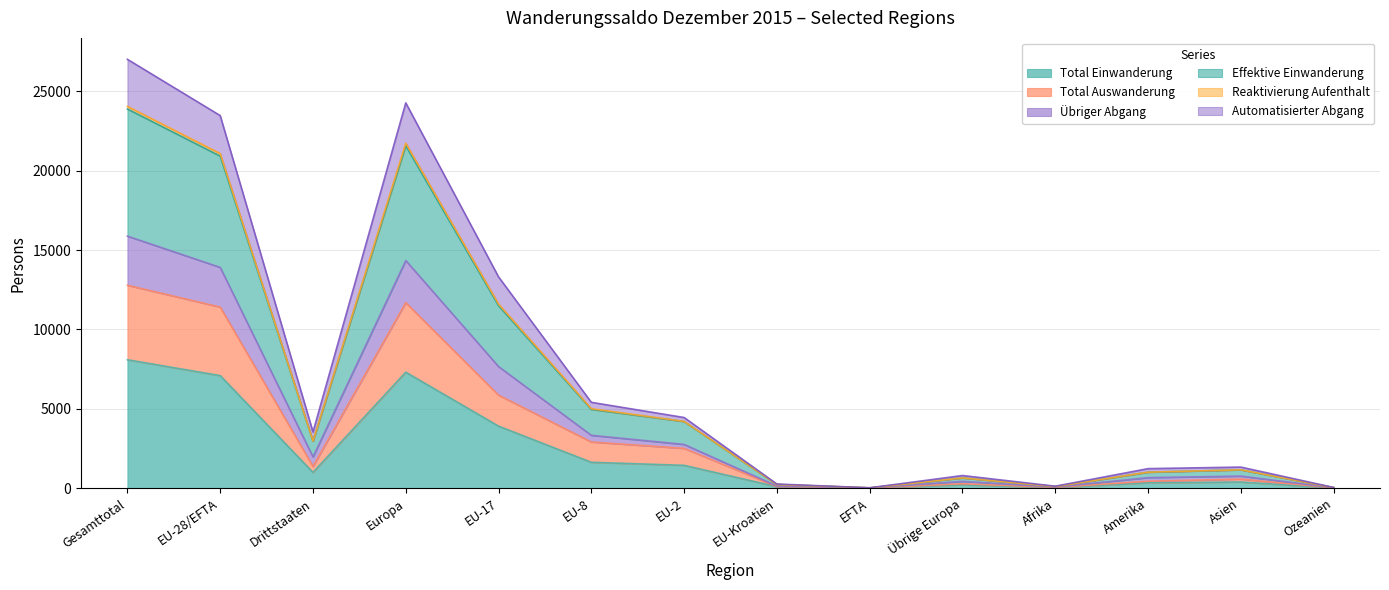

Where is the first local minimum for Total Auswanderung?

Drittstaaten